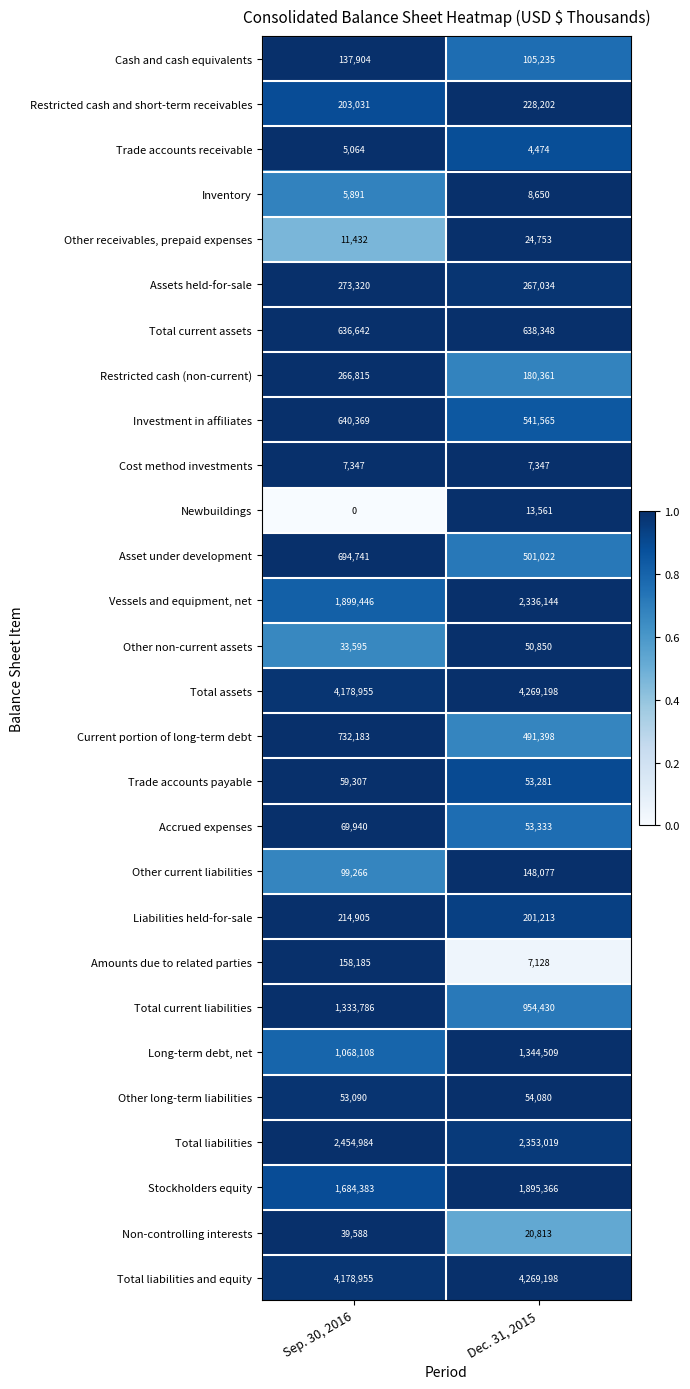

Which series changed the most between Sep. 30, 2016 and Dec. 31, 2015?

Vessels and equipment, net